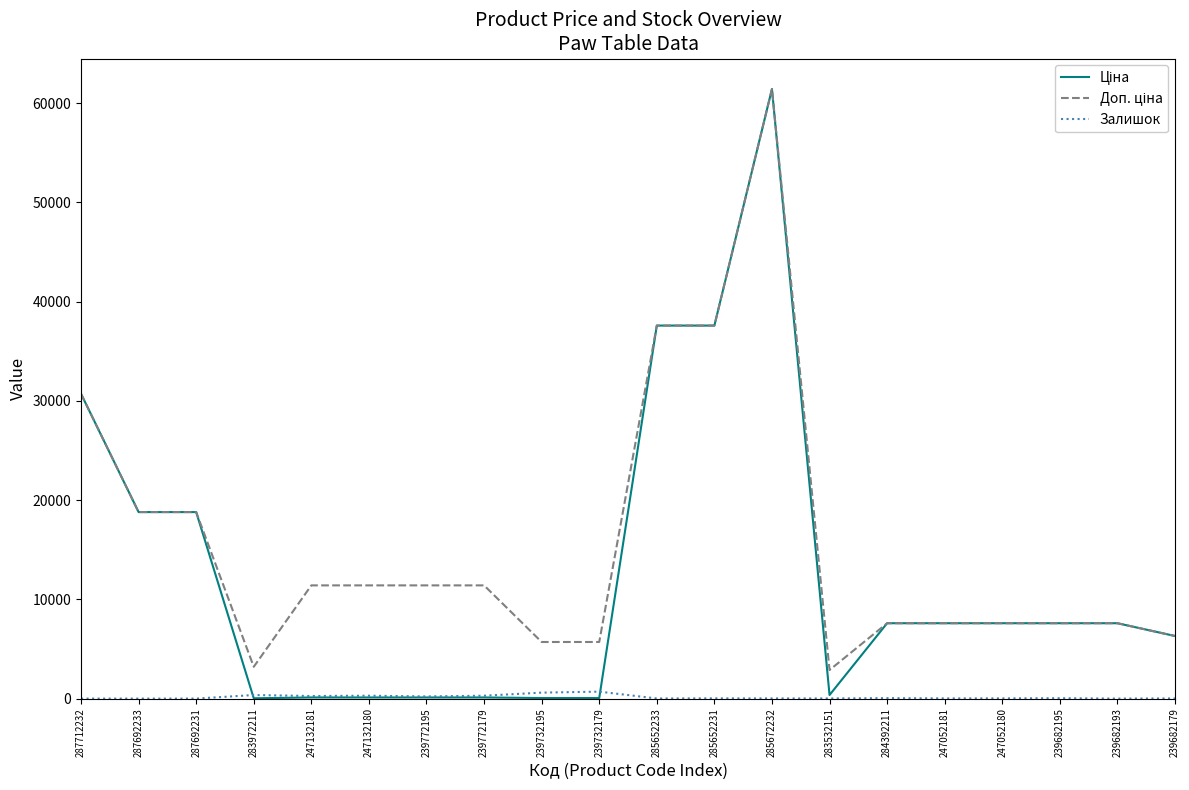

At which category is the sum across all series the highest?

285672232